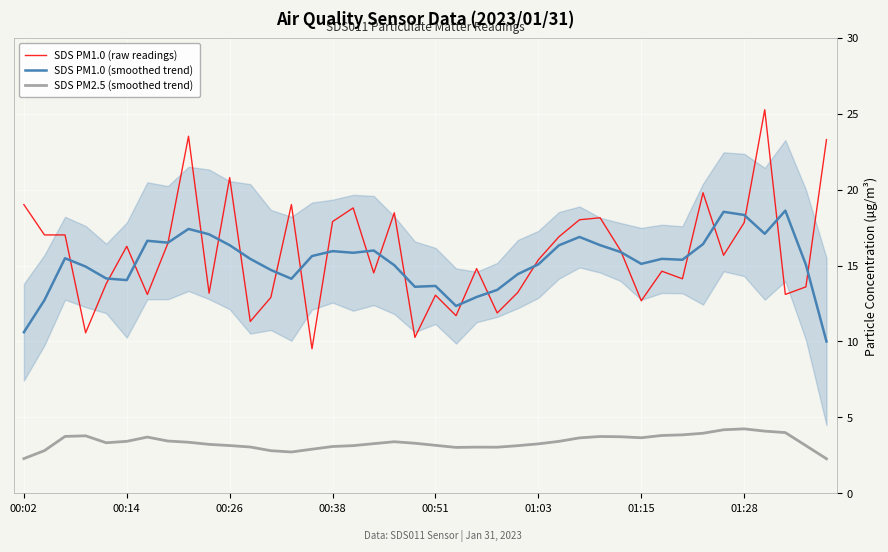

What is the minimum value for SDS PM1.0 (smoothed trend)?

10.0